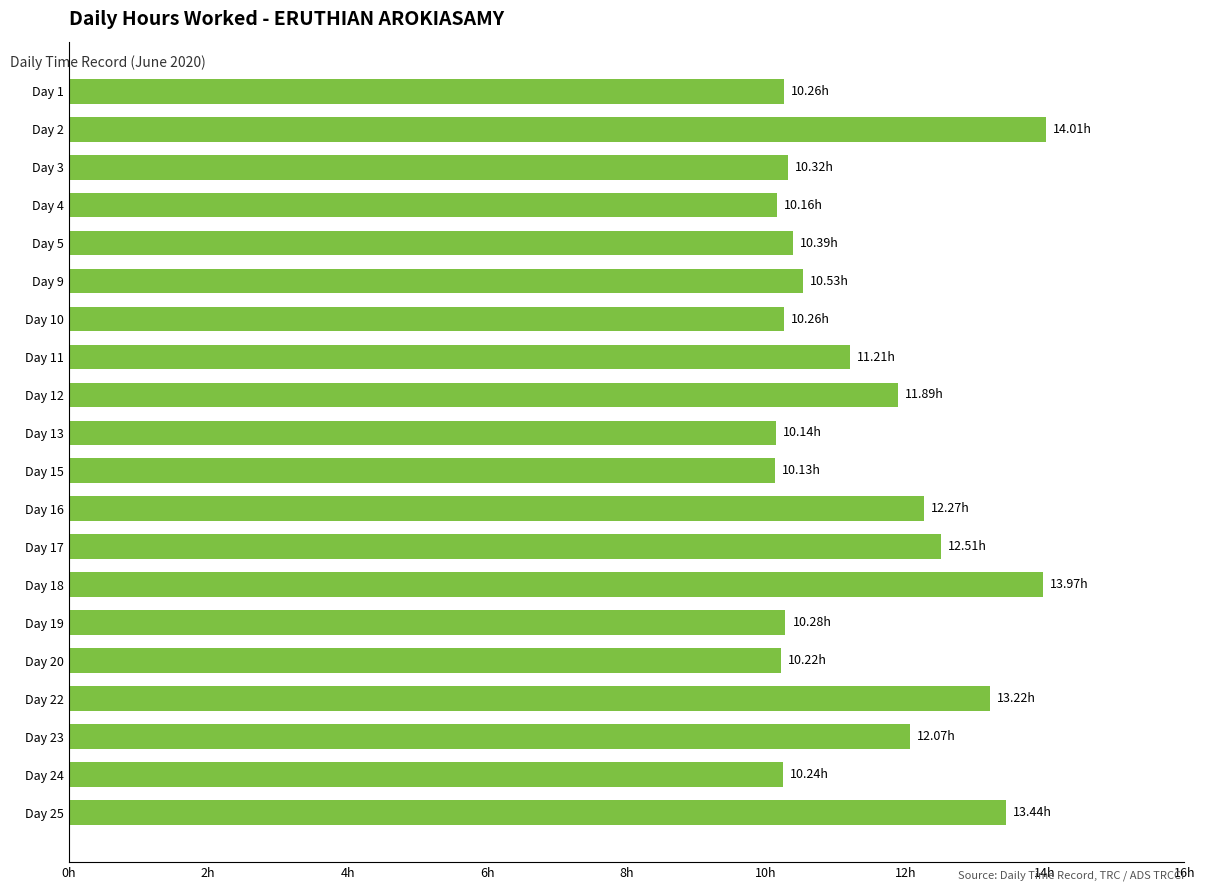

Does the chart contain any negative values?

No